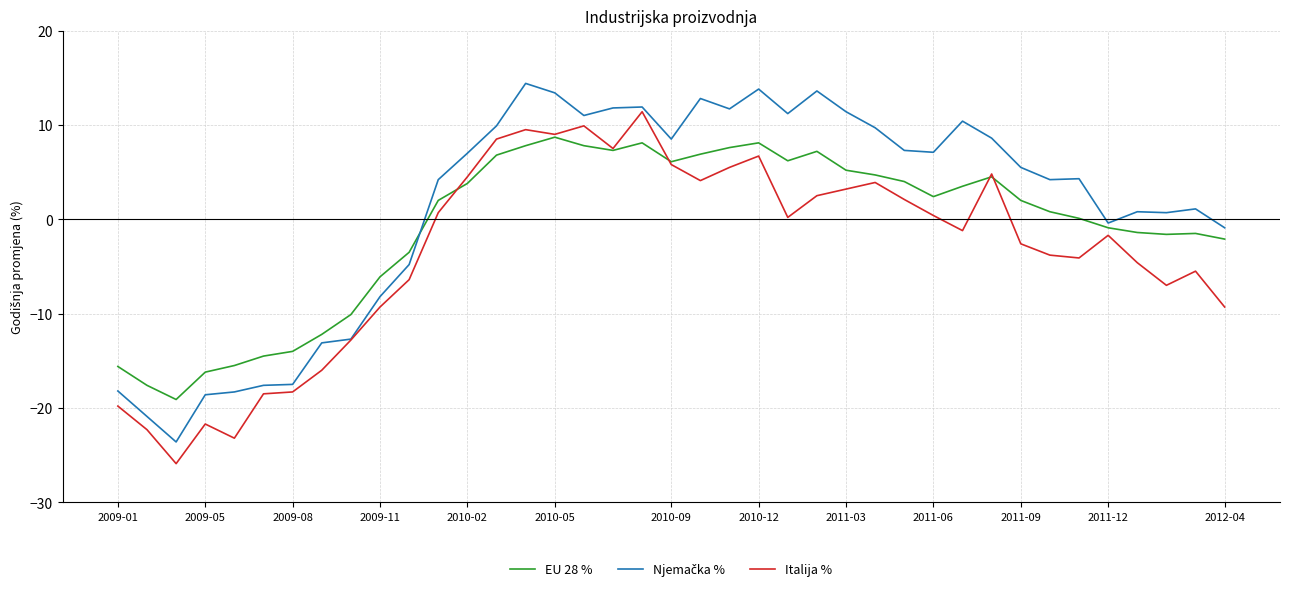

How many series are shown in this chart?

3